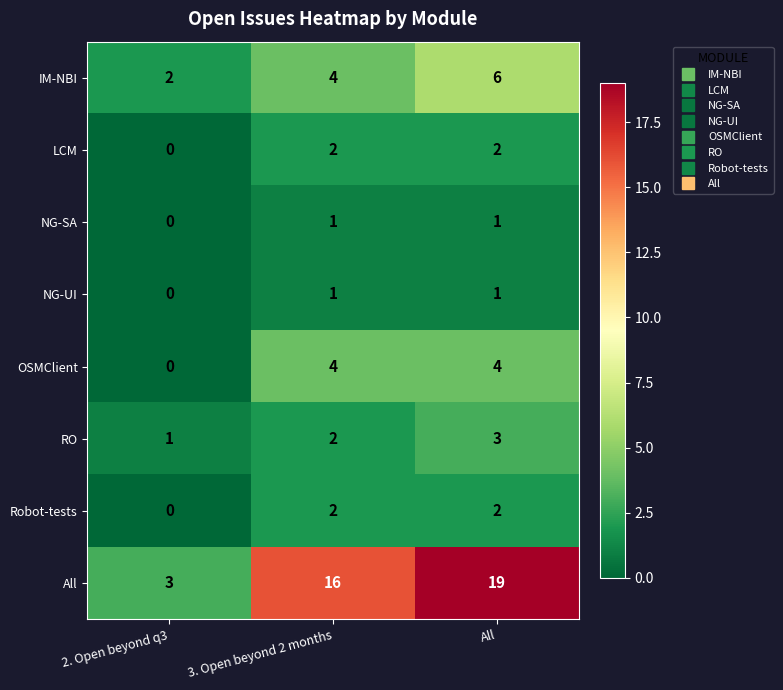

What is the spread (max minus min) of values at All?

18